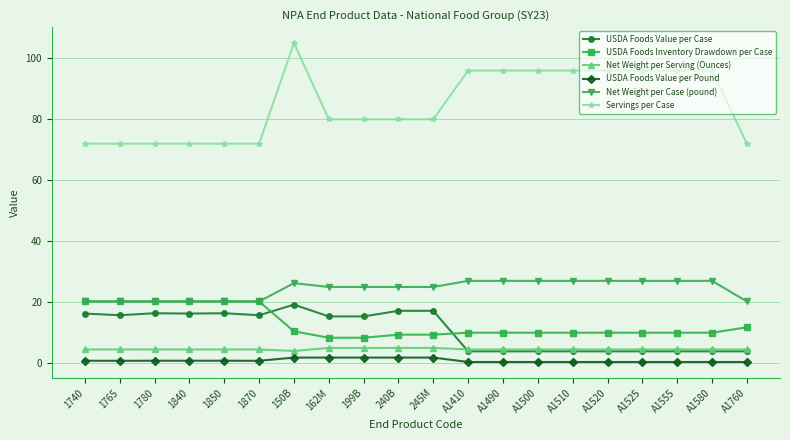

What is the total value across all series at 1740?

134.1